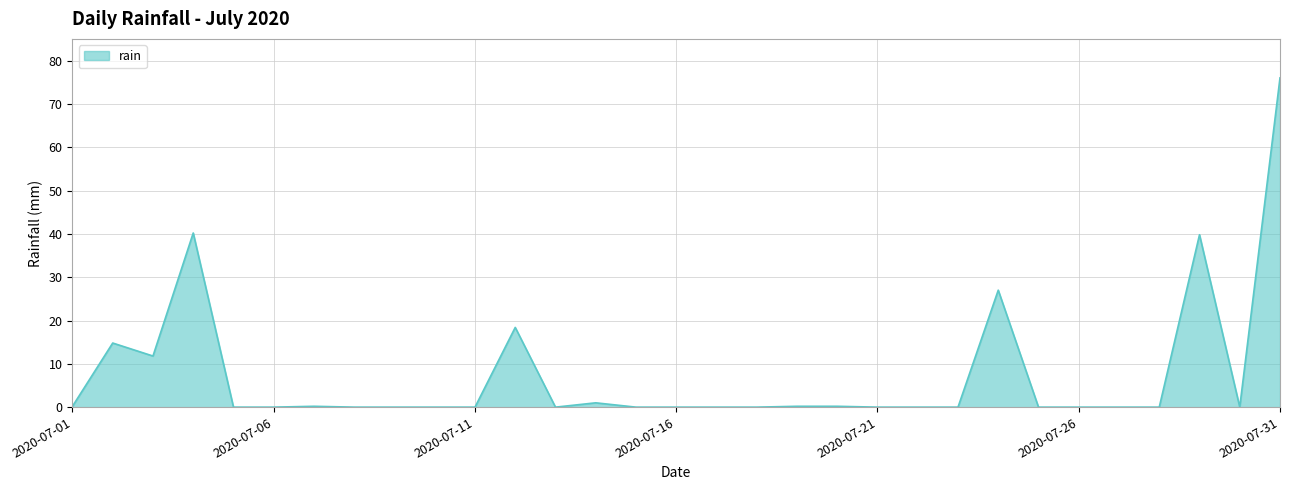

Does the chart have visible grid lines?

Yes